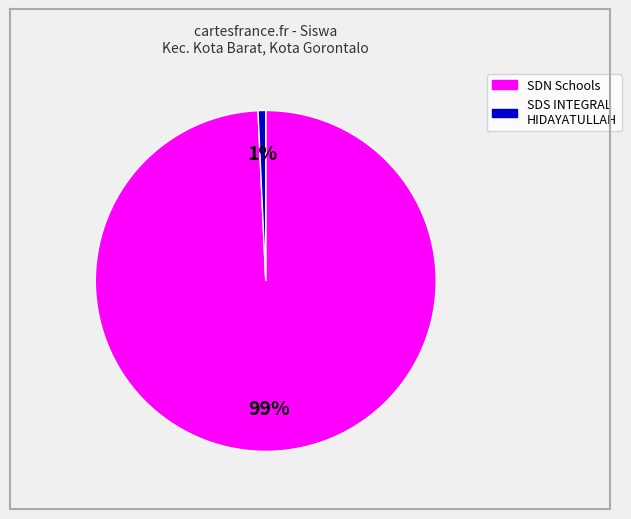

Is there a majority slice in this chart?

Yes